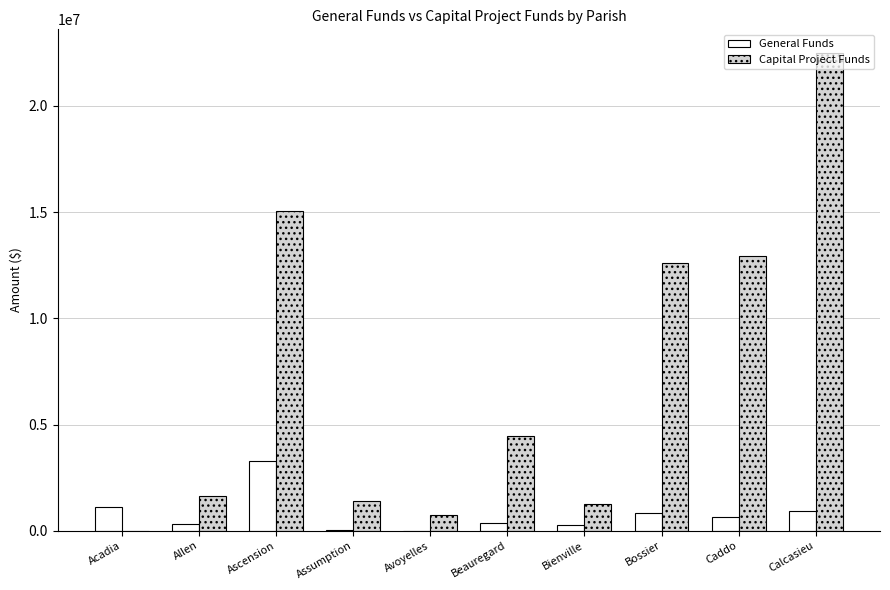

Does the chart contain stacked bars?

No